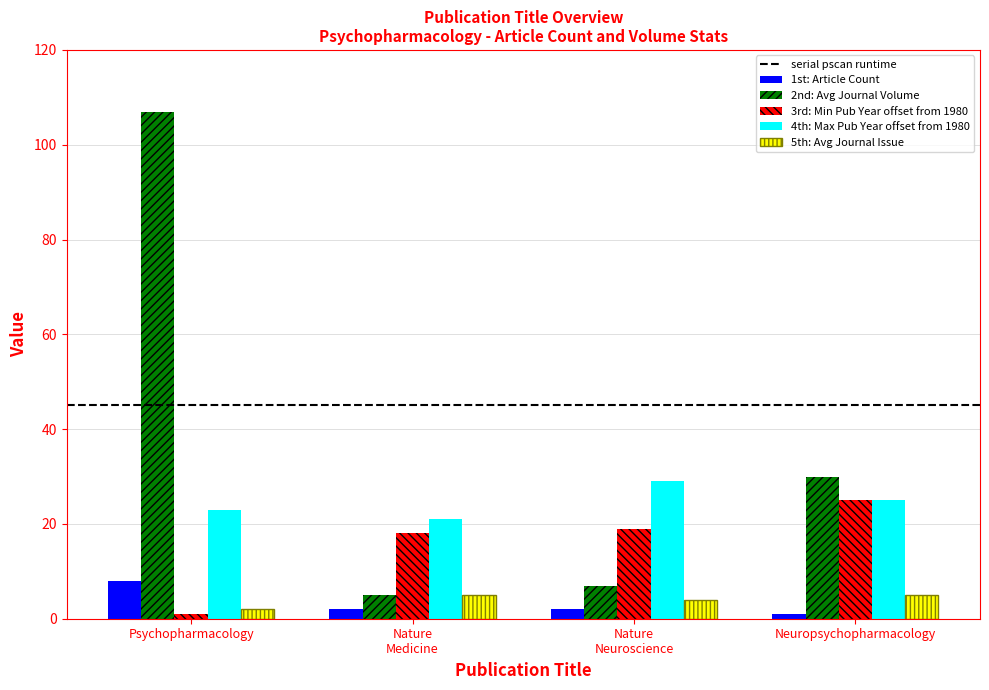

Reading left to right, list all the values displayed in this chart.

1st: Article Count: 8	2	2	1
2nd: Avg Journal Volume: 107	5	7	30
3rd: Min Pub Year offset from 1980: 1	18	19	25
4th: Max Pub Year offset from 1980: 23	21	29	25
5th: Avg Journal Issue: 2	5	4	5